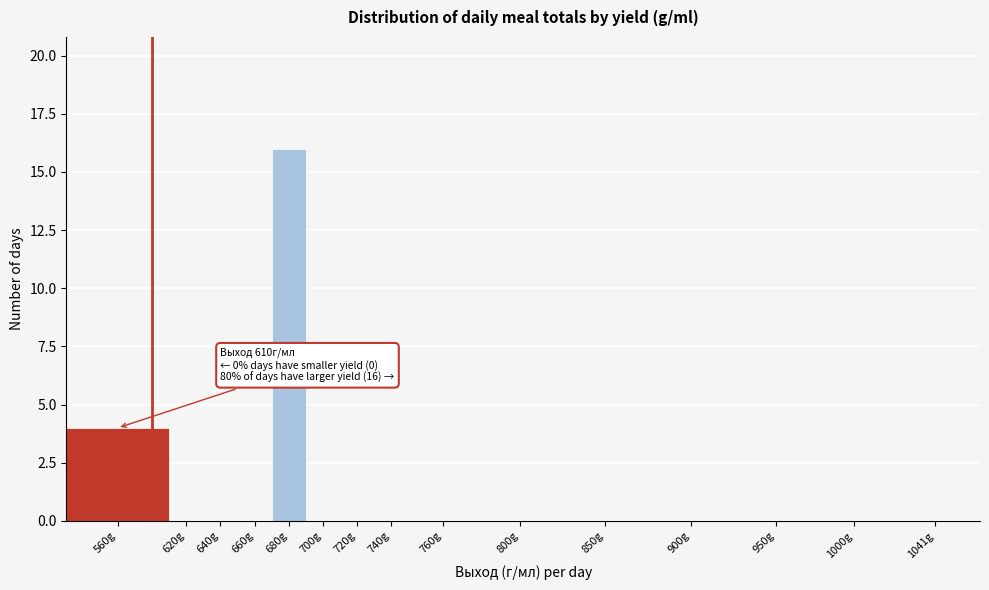

Reading left to right, list all the values displayed in this chart.

560g=4	620g=0	640g=0	660g=0	680g=16	700g=0	720g=0	740g=0	760g=0	800g=0	850g=0	900g=0	950g=0	1000g=0	1041g=0